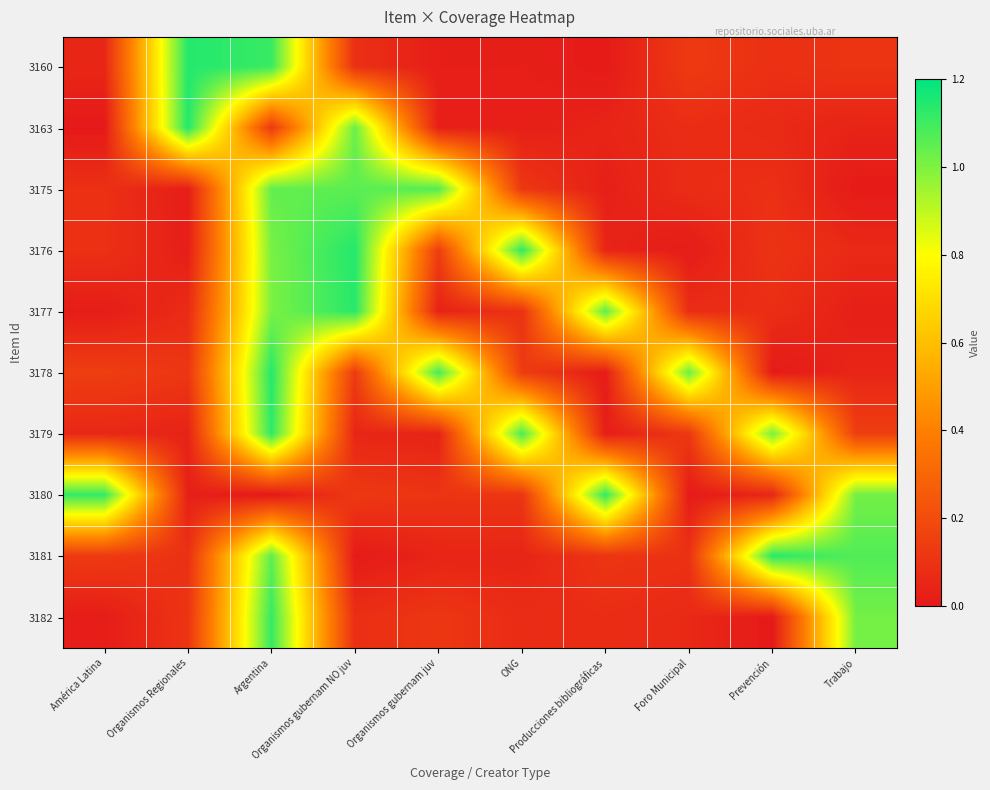

Reading left to right, what are all the values shown in this chart?

3160: América Latina=0.1	Organismos Regionales=1.1	Argentina=1.1	Organismos gubernam NO juv=0.1	Organismos gubernam juv=0.0	ONG=0.0	Producciones bibliográficas=0.0	Foro Municipal=0.1	Prevención=0.1	Trabajo=0.1
3163: América Latina=0.0	Organismos Regionales=1.1	Argentina=0.1	Organismos gubernam NO juv=1.0	Organismos gubernam juv=0.0	ONG=0.0	Producciones bibliográficas=0.0	Foro Municipal=0.1	Prevención=0.1	Trabajo=0.0
3175: América Latina=0.1	Organismos Regionales=0.0	Argentina=1.0	Organismos gubernam NO juv=1.1	Organismos gubernam juv=1.1	ONG=0.1	Producciones bibliográficas=0.0	Foro Municipal=0.1	Prevención=0.1	Trabajo=0.0
3176: América Latina=0.1	Organismos Regionales=0.0	Argentina=1.0	Organismos gubernam NO juv=1.1	Organismos gubernam juv=0.1	ONG=1.1	Producciones bibliográficas=0.0	Foro Municipal=0.0	Prevención=0.1	Trabajo=0.1
3177: América Latina=0.0	Organismos Regionales=0.1	Argentina=1.0	Organismos gubernam NO juv=1.1	Organismos gubernam juv=0.0	ONG=0.1	Producciones bibliográficas=1.0	Foro Municipal=0.1	Prevención=0.1	Trabajo=0.0
3178: América Latina=0.1	Organismos Regionales=0.1	Argentina=1.1	Organismos gubernam NO juv=0.1	Organismos gubernam juv=1.1	ONG=0.1	Producciones bibliográficas=0.0	Foro Municipal=1.0	Prevención=0.0	Trabajo=0.0
3179: América Latina=0.1	Organismos Regionales=0.0	Argentina=1.1	Organismos gubernam NO juv=0.1	Organismos gubernam juv=0.0	ONG=1.1	Producciones bibliográficas=0.0	Foro Municipal=0.1	Prevención=1.0	Trabajo=0.1
3180: América Latina=1.1	Organismos Regionales=0.0	Argentina=0.0	Organismos gubernam NO juv=0.1	Organismos gubernam juv=0.1	ONG=0.1	Producciones bibliográficas=1.1	Foro Municipal=0.0	Prevención=0.1	Trabajo=1.0
3181: América Latina=0.1	Organismos Regionales=0.1	Argentina=1.0	Organismos gubernam NO juv=0.0	Organismos gubernam juv=0.0	ONG=0.0	Producciones bibliográficas=0.1	Foro Municipal=0.1	Prevención=1.1	Trabajo=1.1
3182: América Latina=0.0	Organismos Regionales=0.1	Argentina=1.1	Organismos gubernam NO juv=0.1	Organismos gubernam juv=0.1	ONG=0.1	Producciones bibliográficas=0.1	Foro Municipal=0.1	Prevención=0.0	Trabajo=1.0